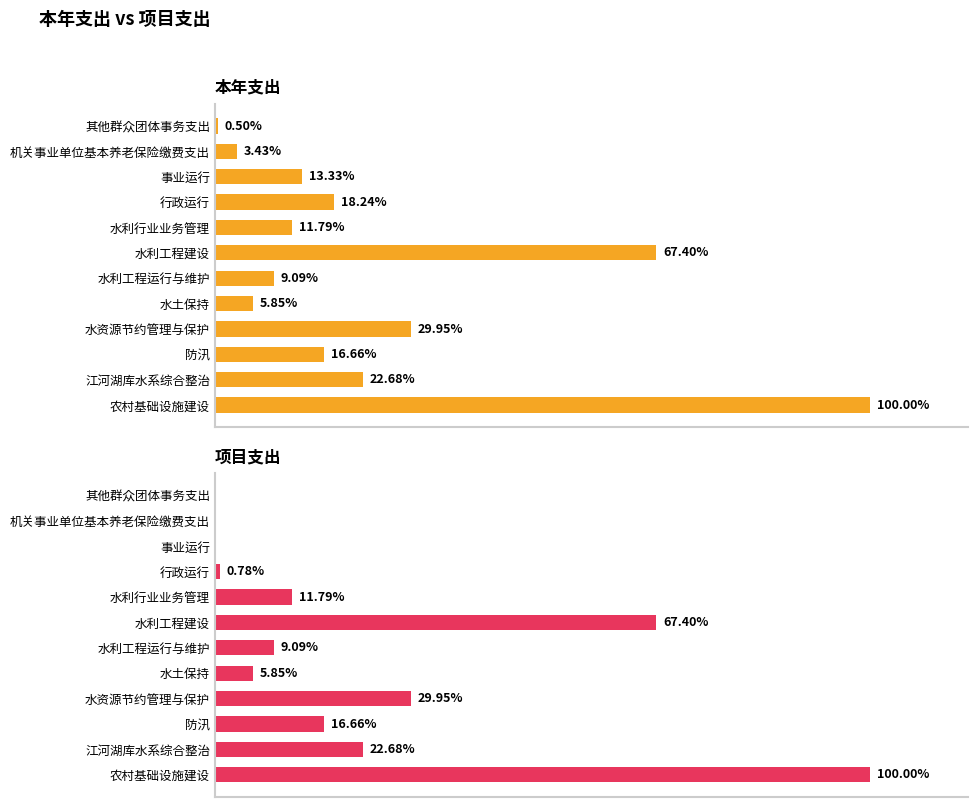

What are all the series names shown in the legend?

本年支出, 项目支出